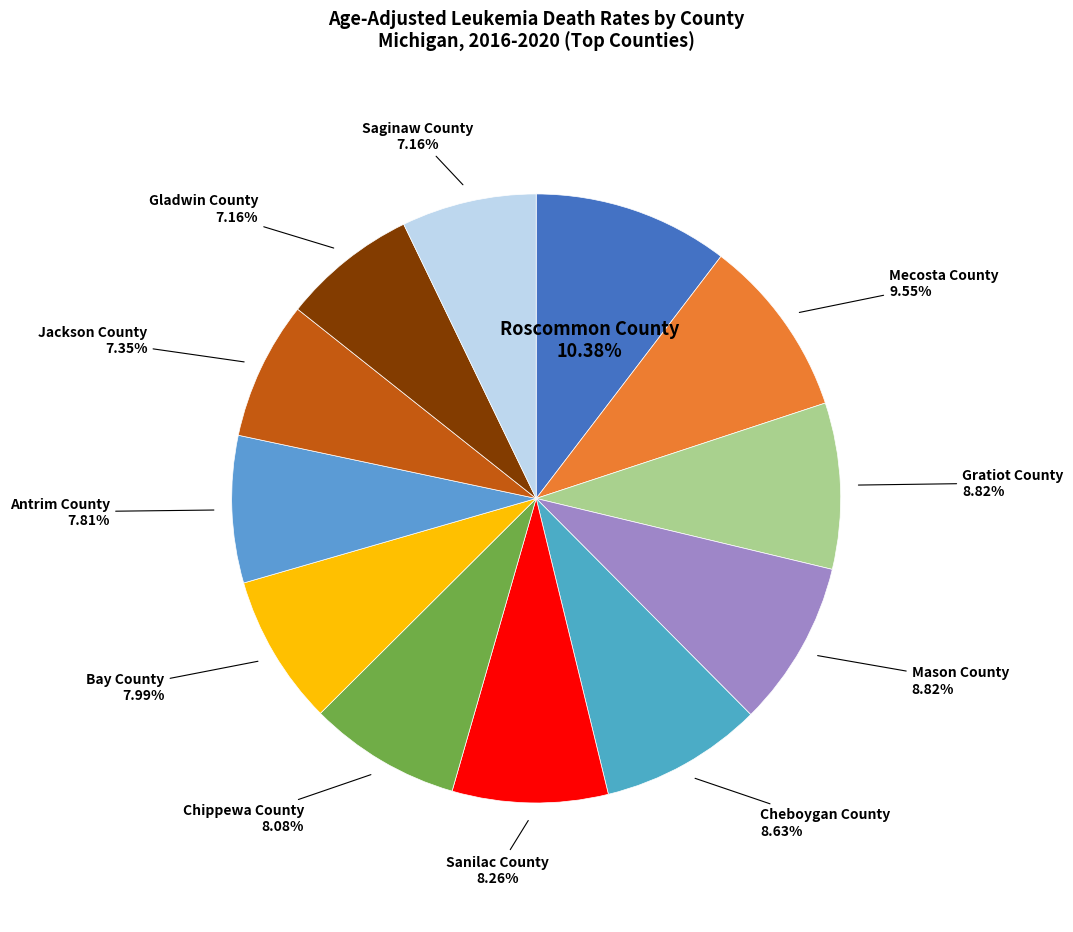

Does any single category account for the majority?

No